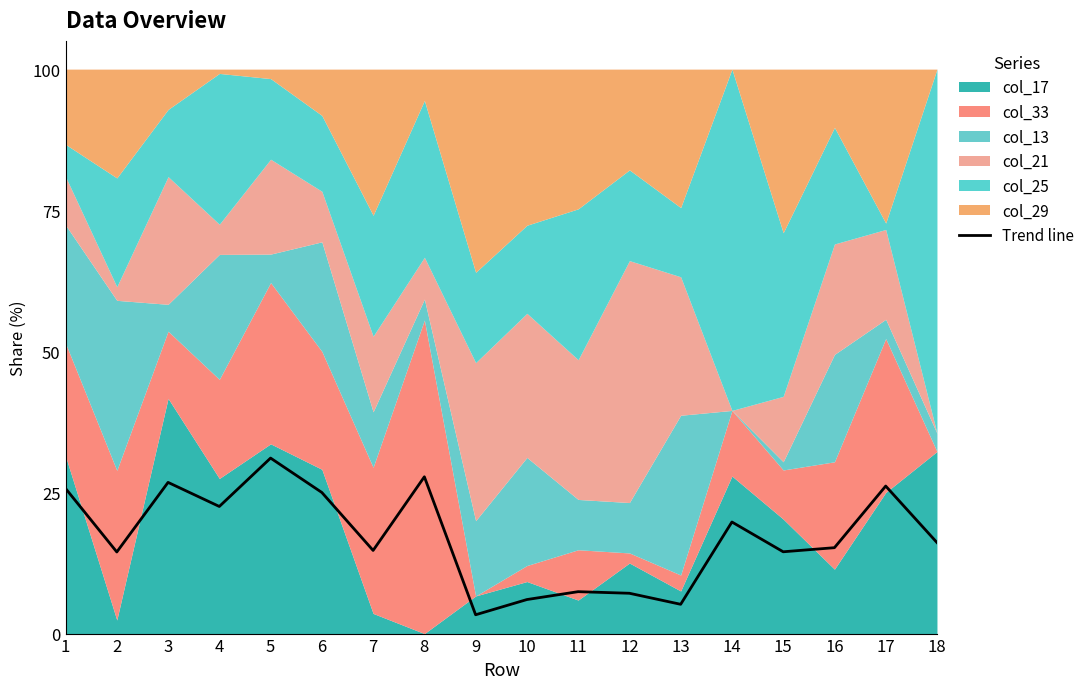

What is the ratio of the value at 15 to the value at 17?

0.6